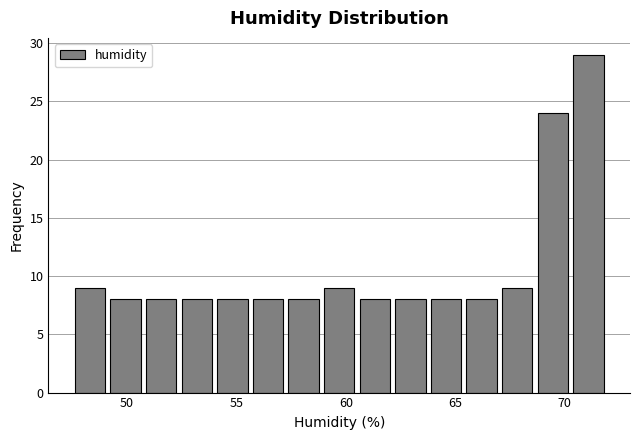

Around what value on the x-axis is the tallest bar? Give the approximate position of its centre, as read against the axis.

71.0